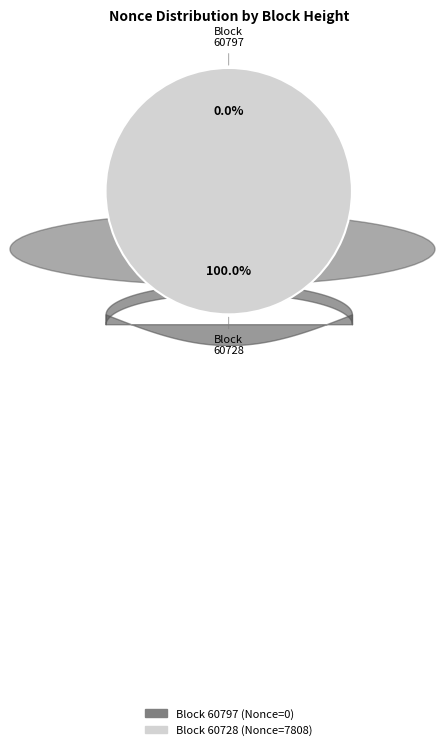

Which slice represents more than half of the pie?

60728